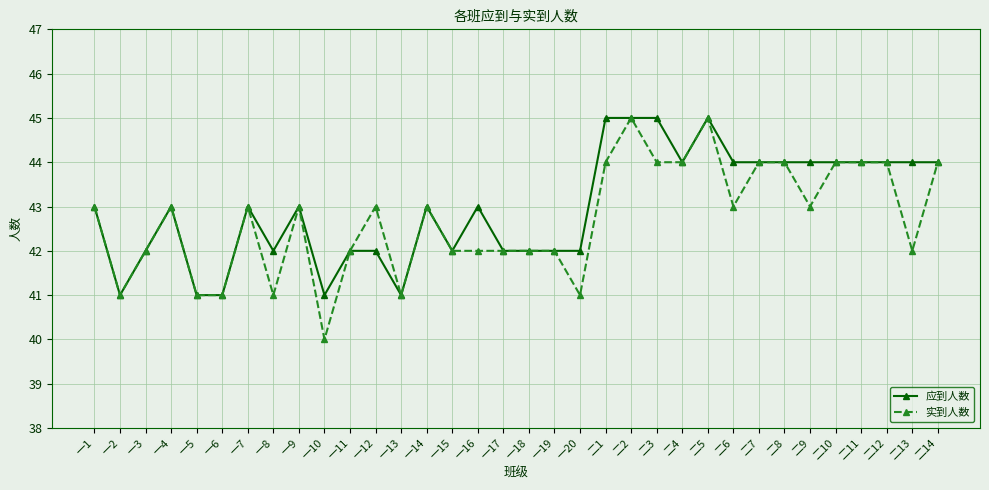

Read the 实到人数 value at 一2.

41